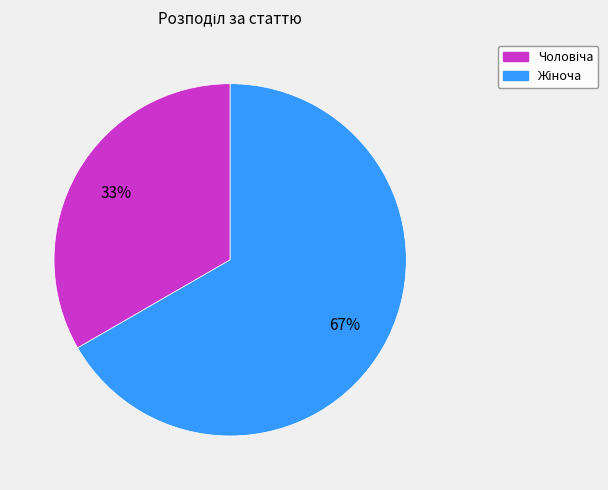

To the nearest percent, what is the average slice percentage?

50%